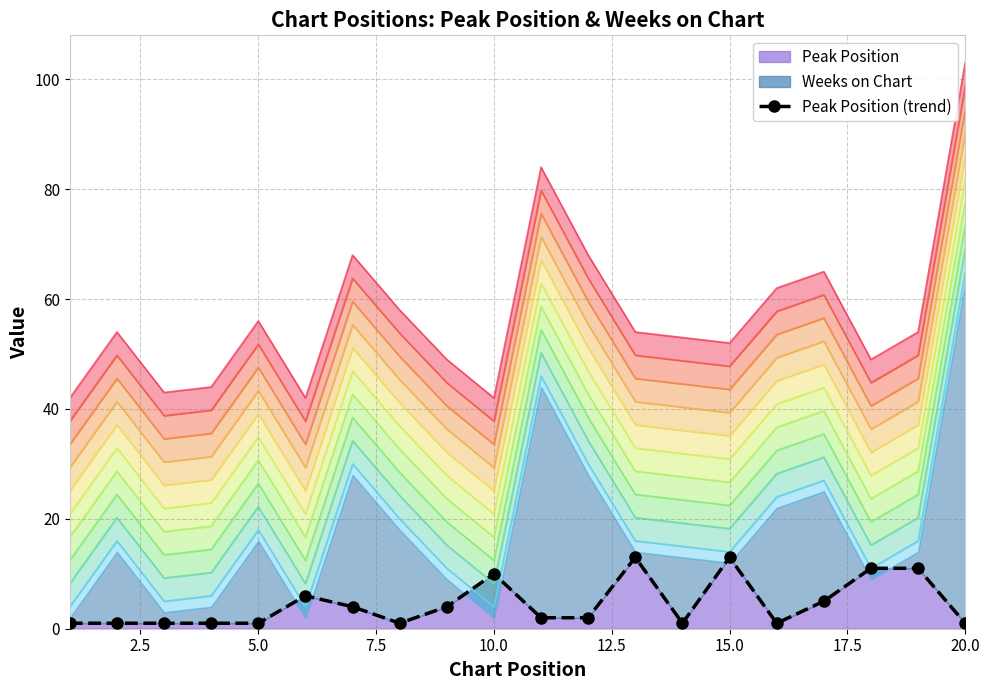

True or false: there are more than 0 points higher than both neighbors.

True